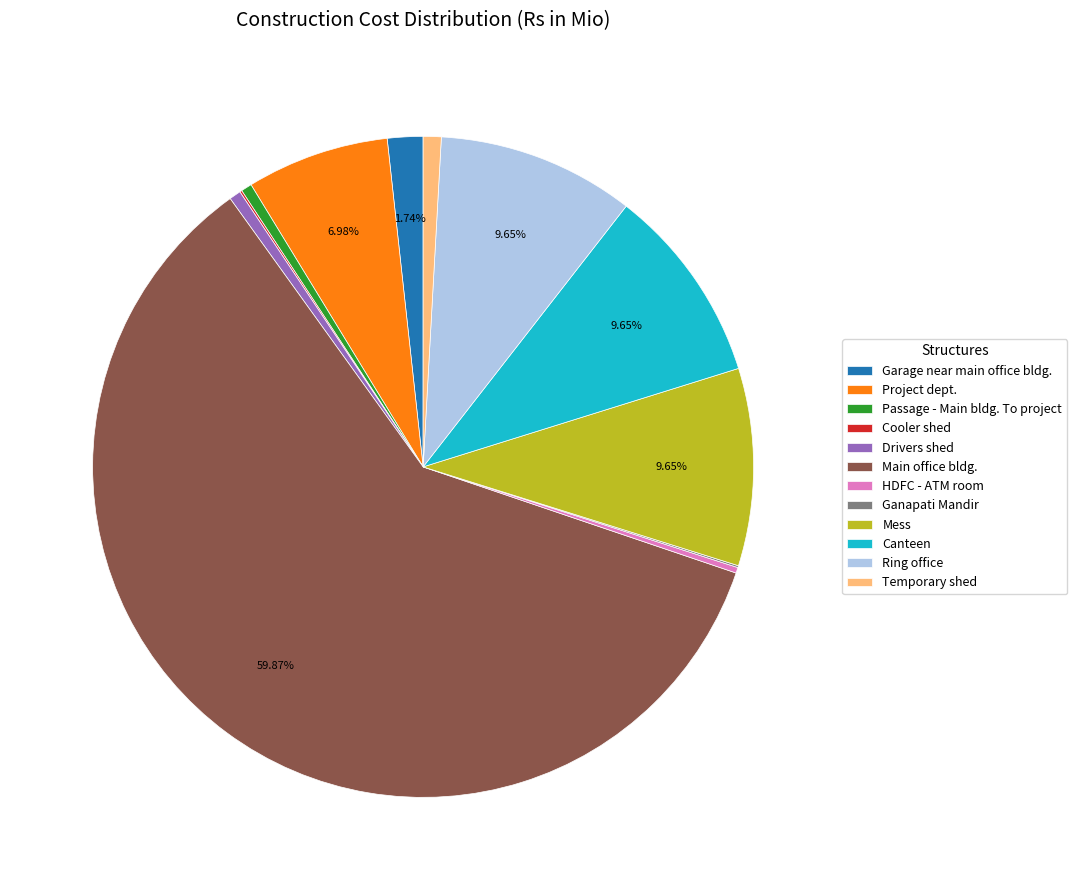

What is the largest slice in the pie chart?

Main office bldg.